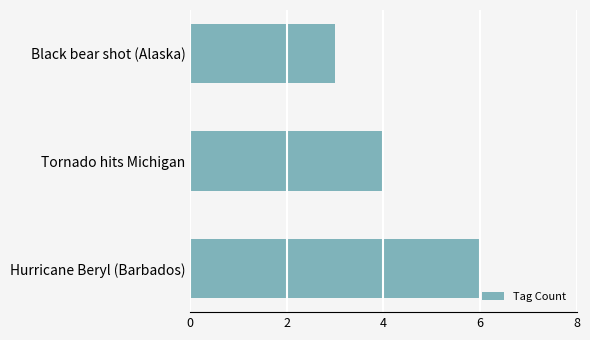

True or false: the data shows 4 at Tornado hits Michigan.

True